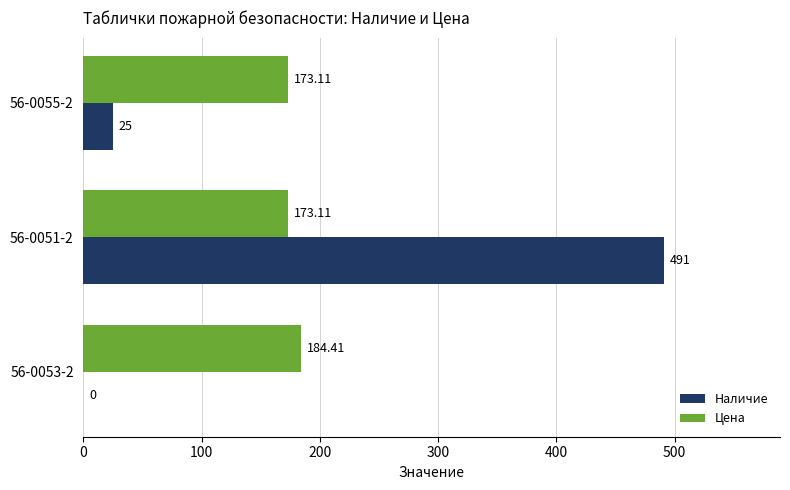

Which series changed the most between 56-0053-2 and 56-0051-2?

Наличие